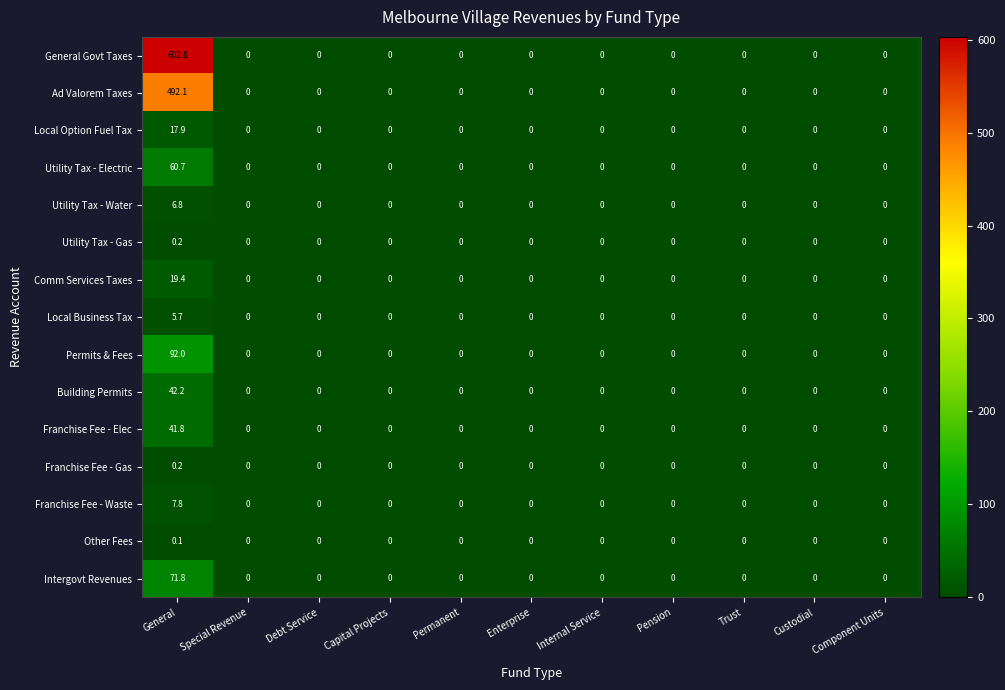

Count the Other Fees values in the range 0 to 1.

11